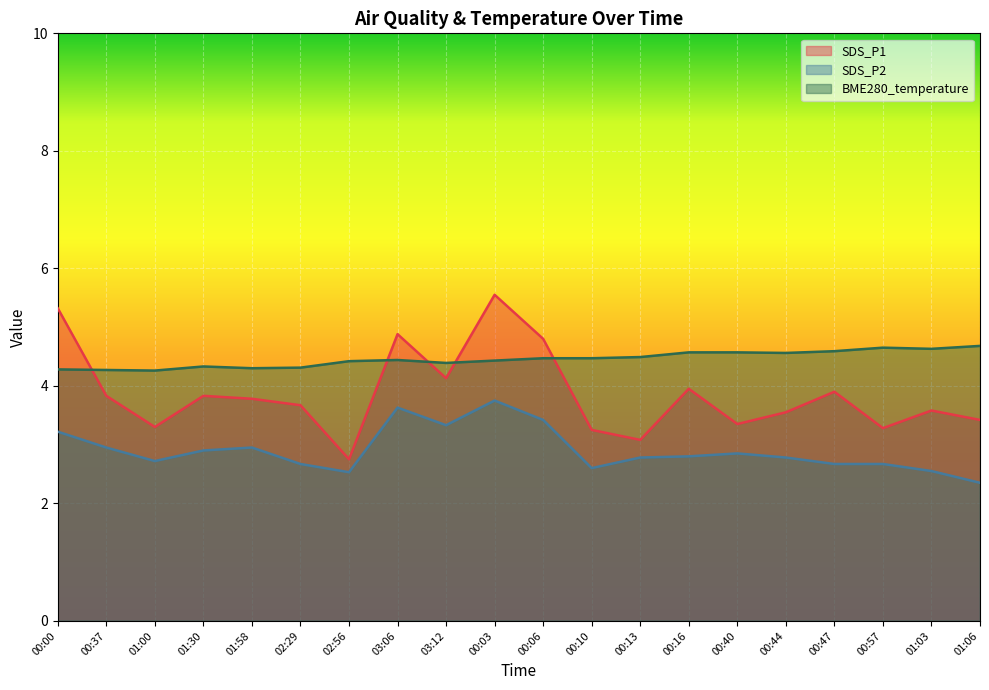

True or false: BME280_temperature and SDS_P2 cross at least once.

False